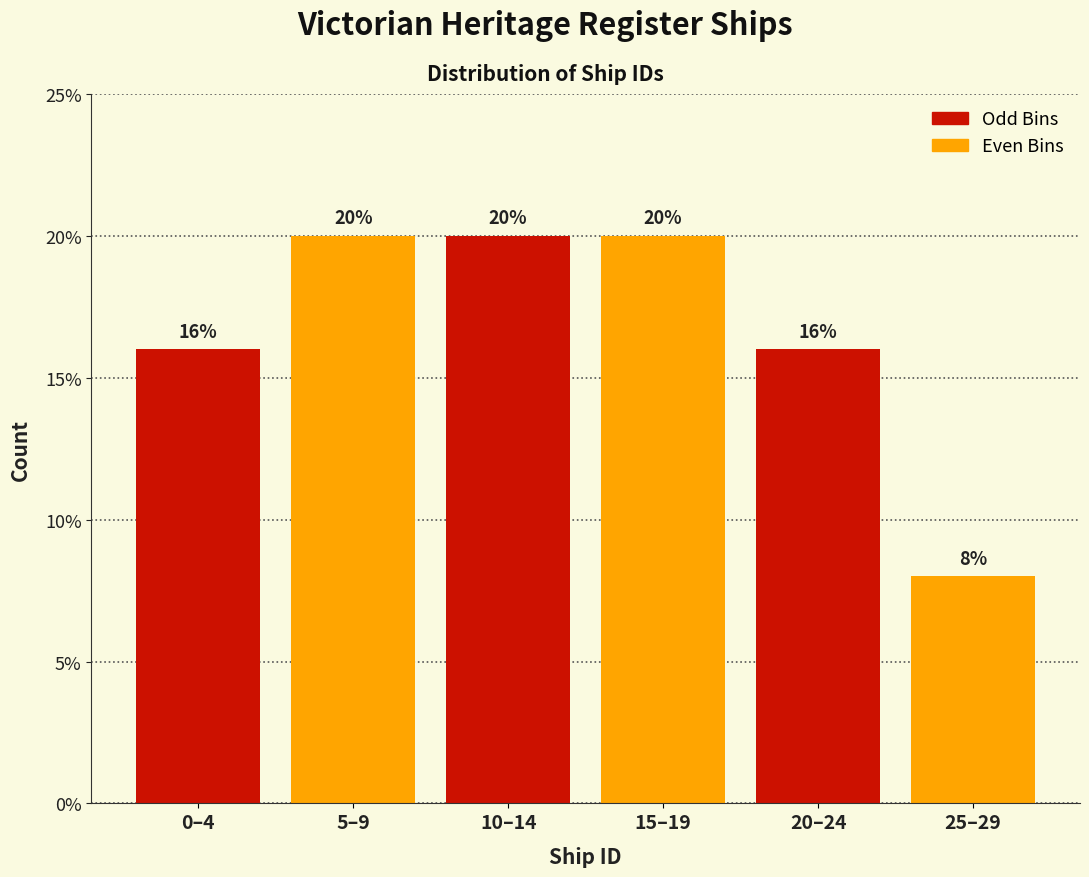

Reading left to right, transcribe all the data shown in this chart.

16	20	20	20	16	8